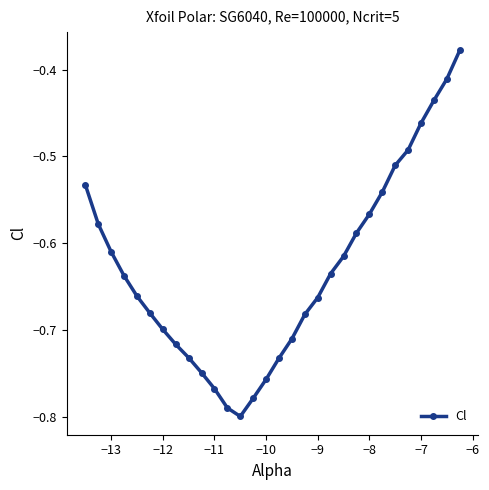

How many interior local valleys (lower than both neighbors) does the data have?

1